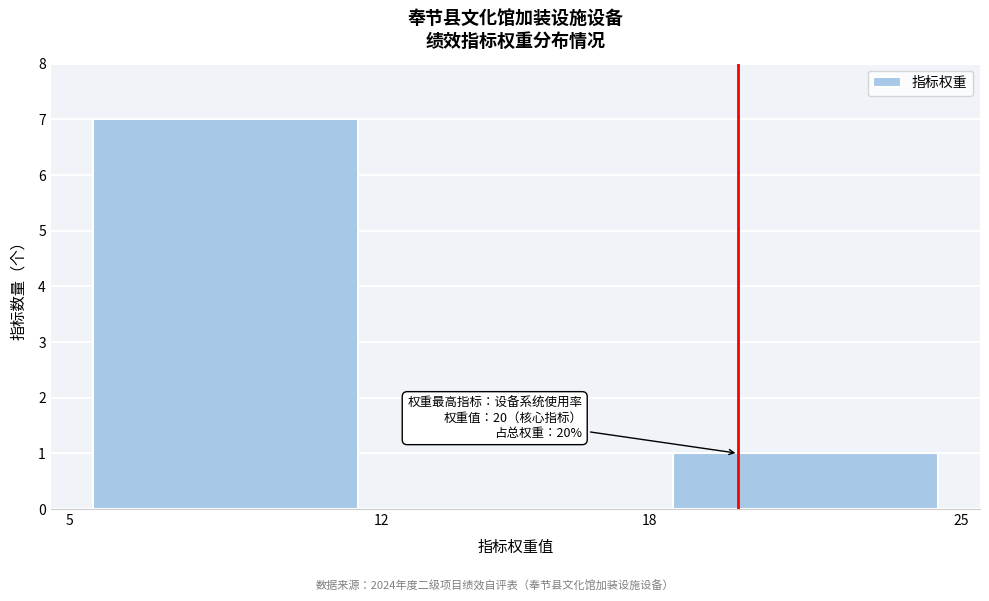

Over which range of the x-axis is the bar tallest?

5 to 12